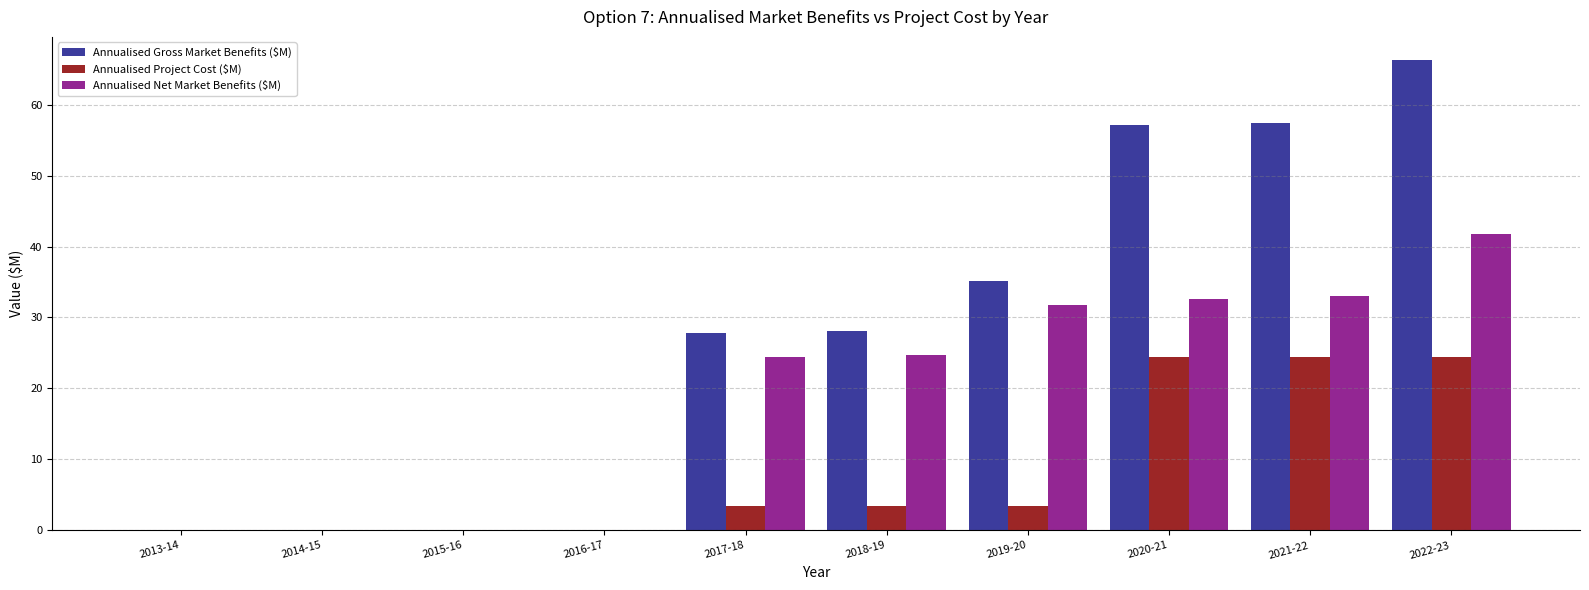

What is the spread (max minus min) of values at 2018-19?

24.8